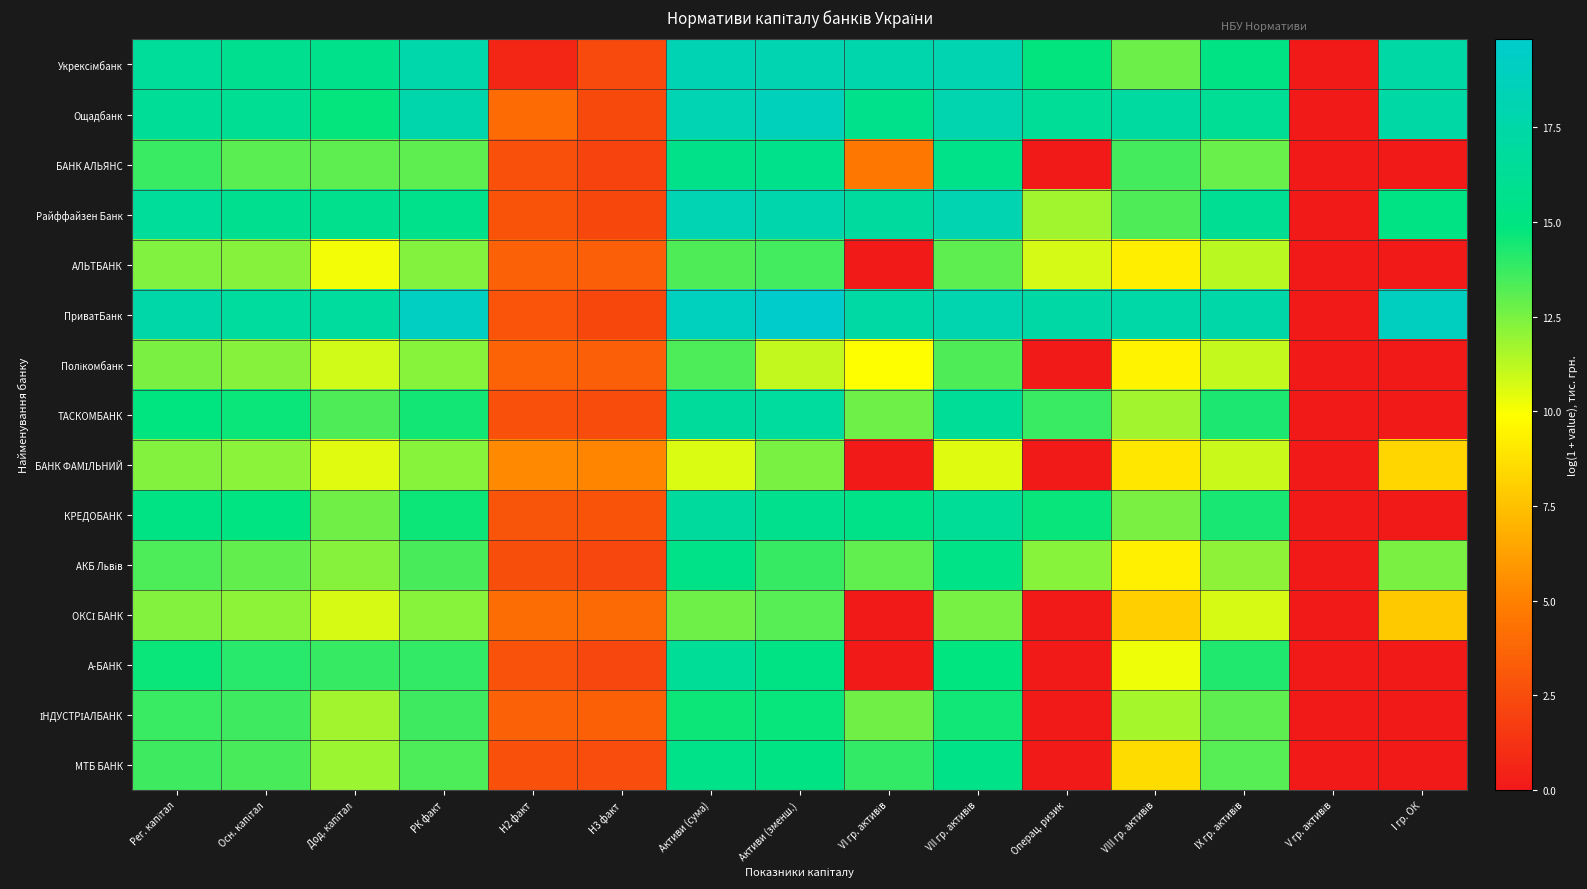

At how many categories does at least one series exceed 6?

12